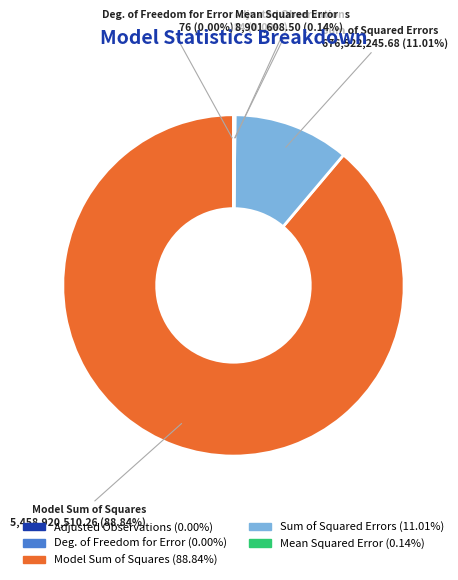

Is it true that Mean Squared Error is 0% of the pie?

True